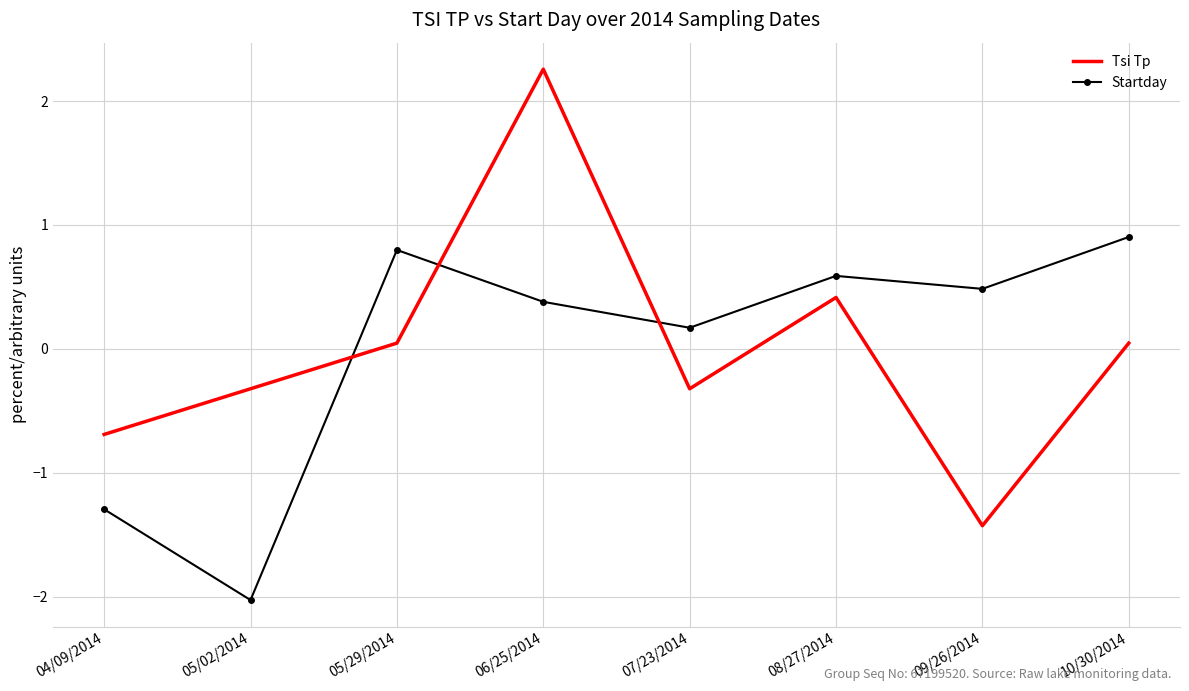

What is the smallest value displayed?

-2.0